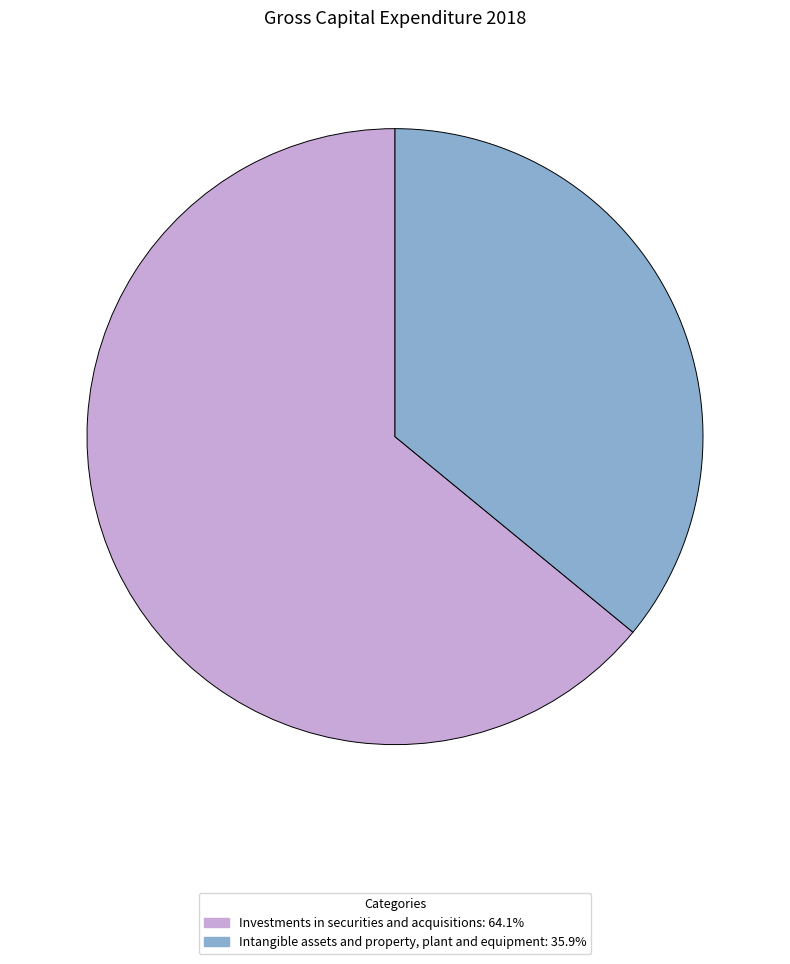

Does Intangible assets and property, plant and equipment: 35.9% account for over 50% of the chart?

No